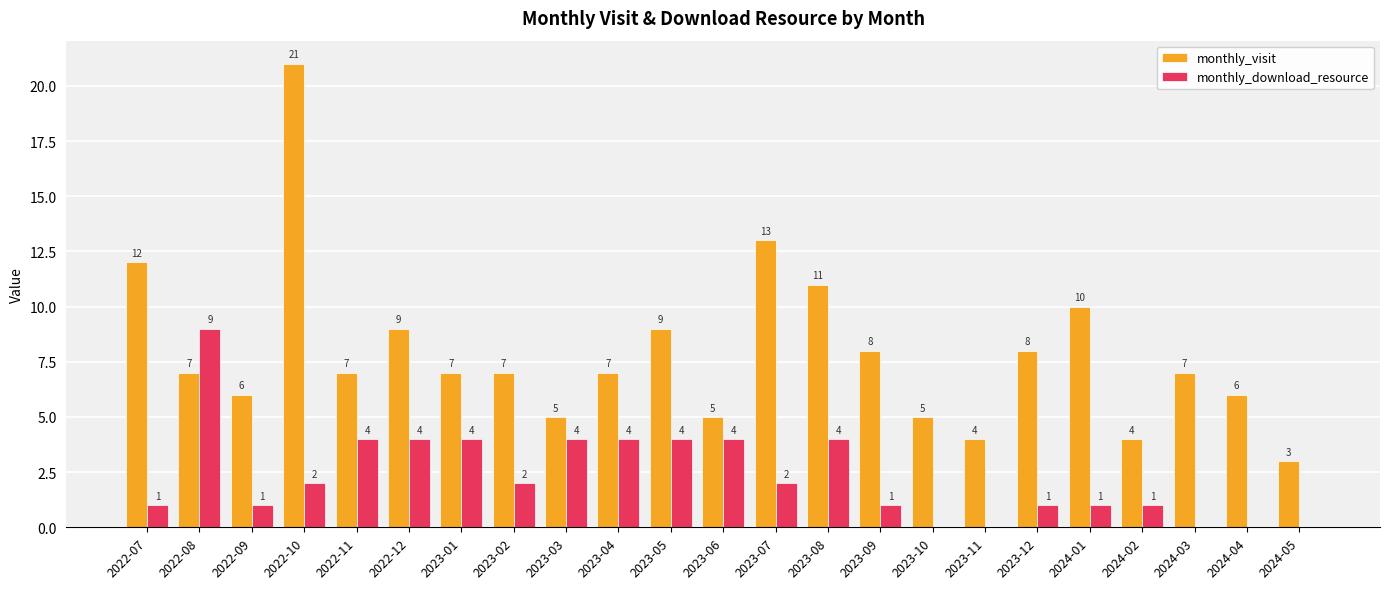

What is the sum of all monthly_visit values?

181